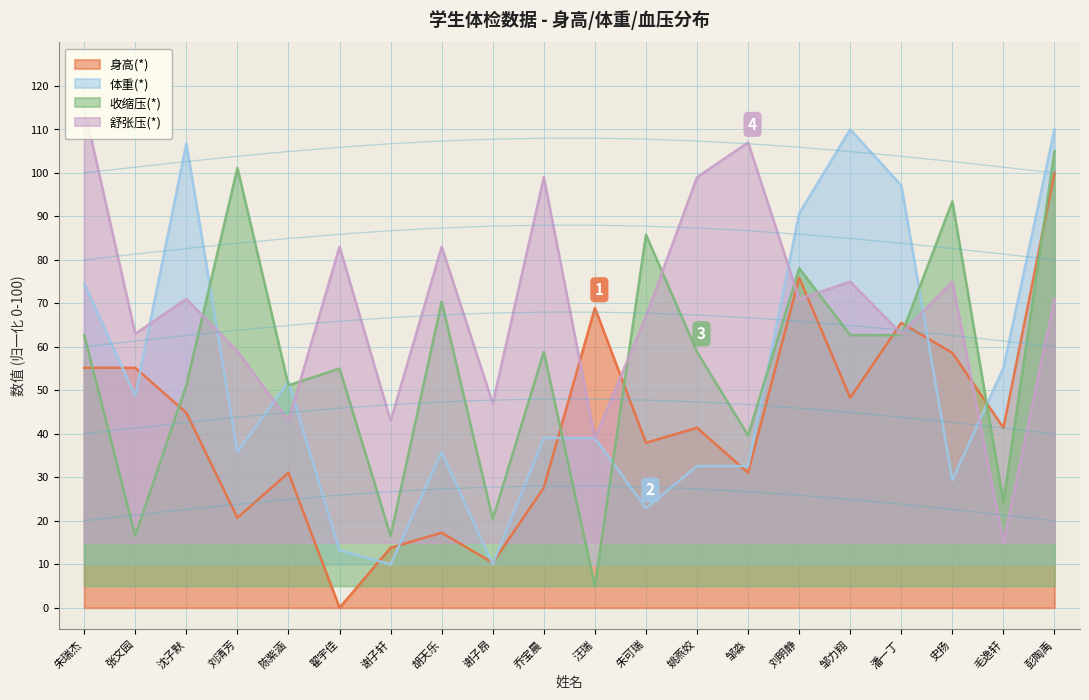

Read the 身高(*) value at 朱可瑞.

37.9